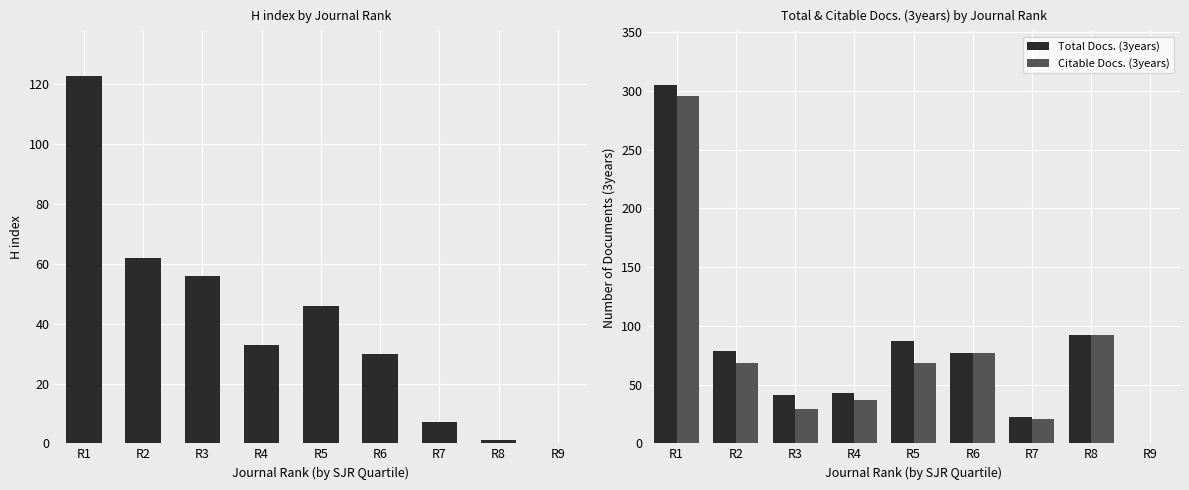

At how many categories does at least one series exceed 114?

1